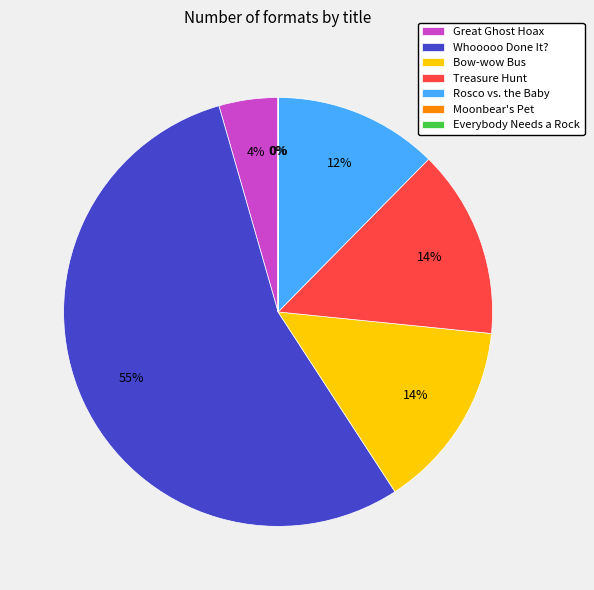

Which has a higher value, Treasure Hunt or Whooooo Done It??

Whooooo Done It?